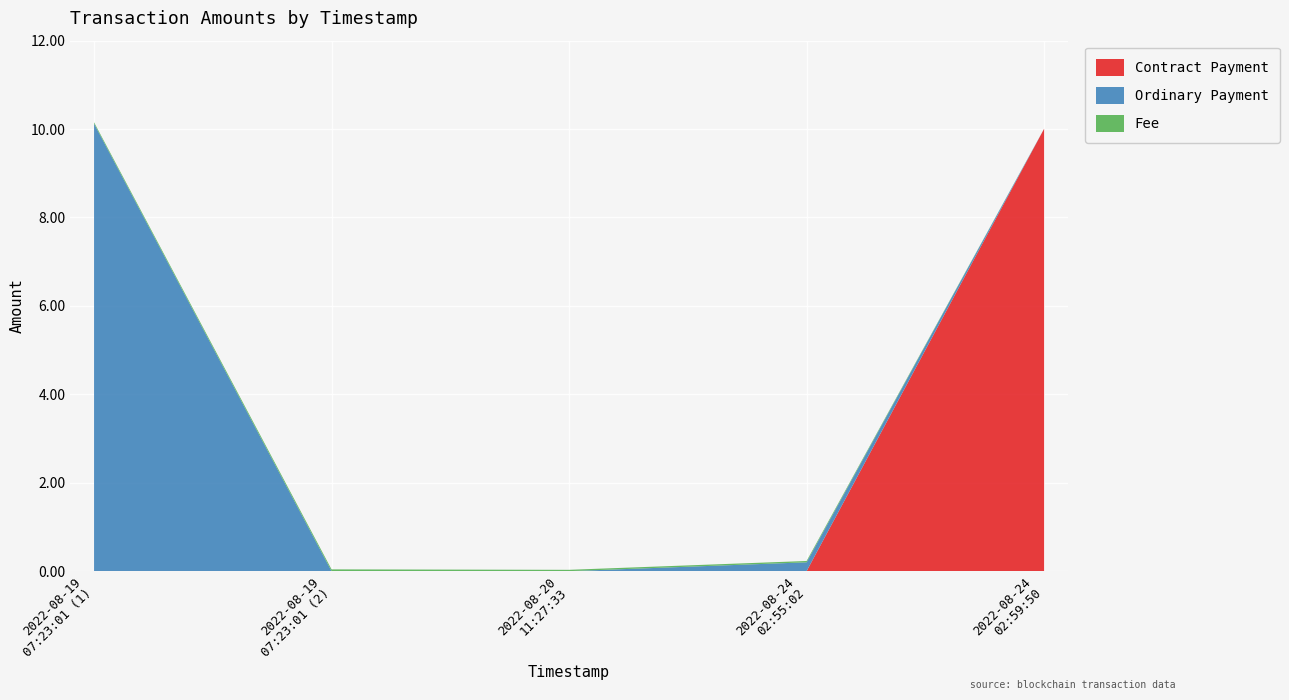

What is the highest value of the Contract Payment series?

10.0